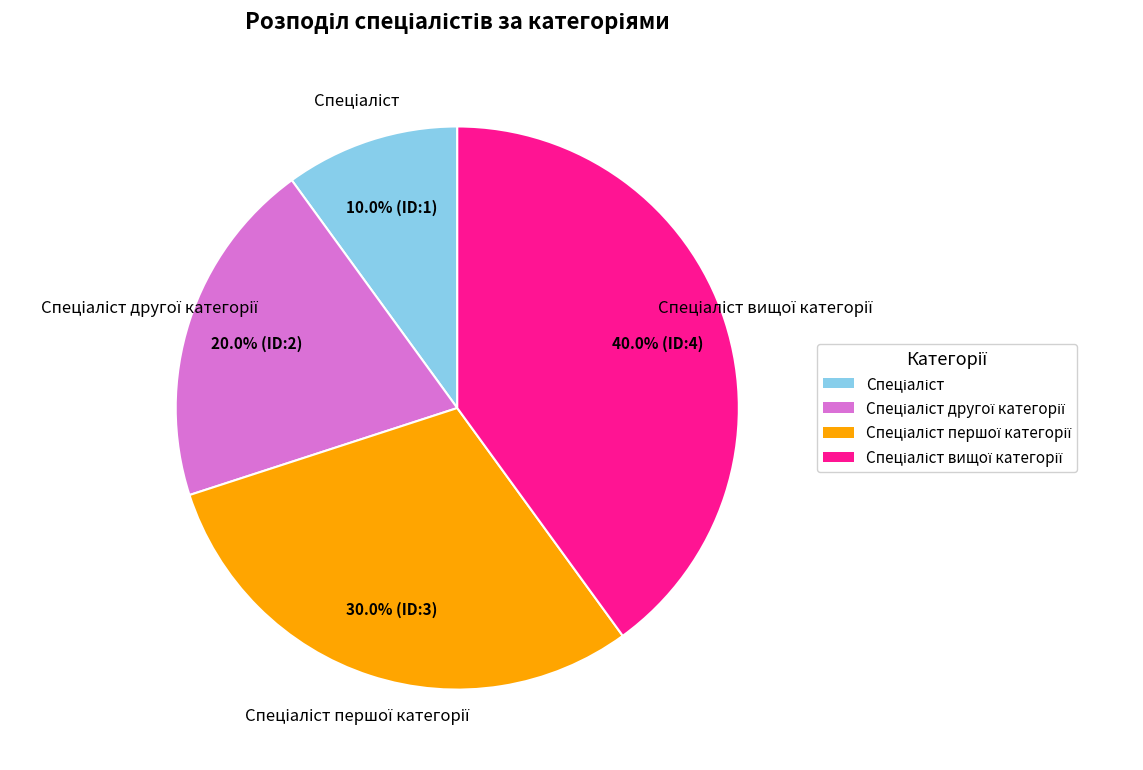

How many slices are in this pie chart?

4